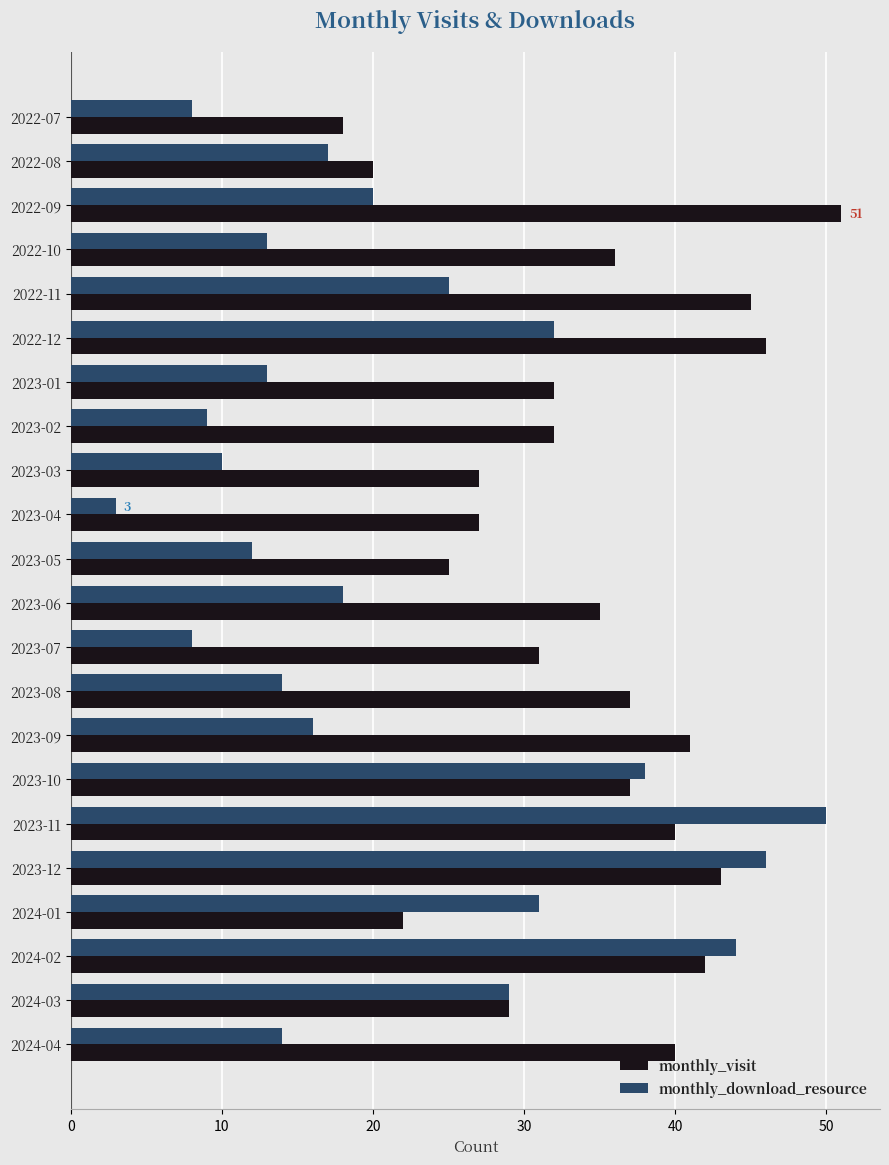

True or false: monthly_download_resource has a value of 13 at 2022-10.

True